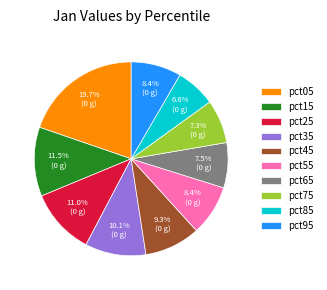

Between pct95 and pct35, which is larger?

pct35